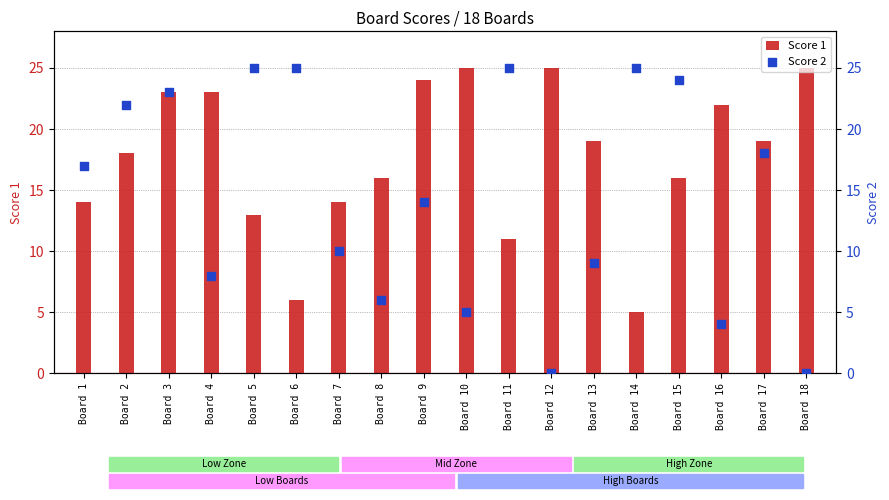

Which series reaches the maximum Y coordinate?

Score 1